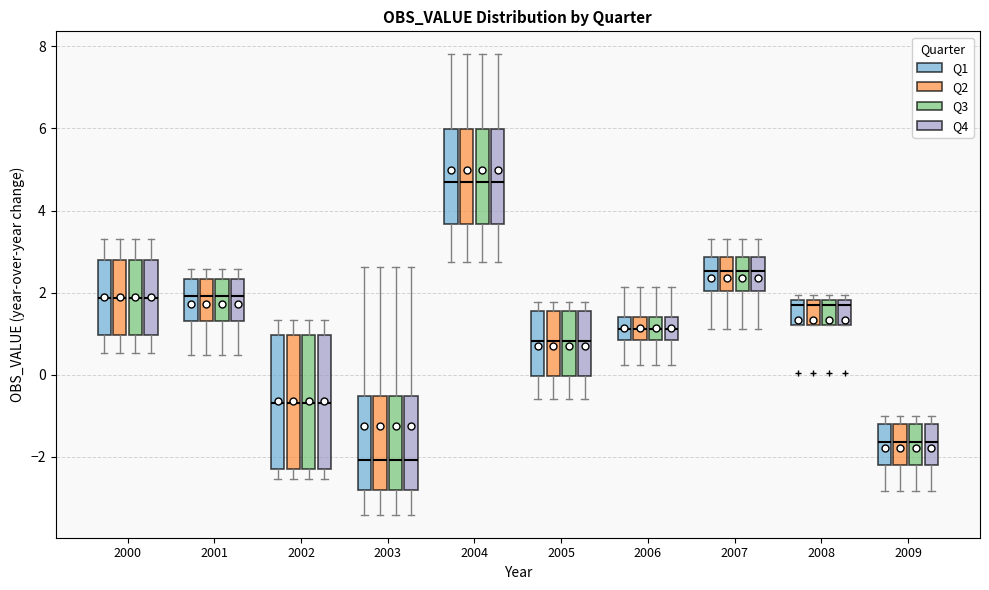

Reading left to right, read every box against the y-axis: the position of its median line, the range the box covers, and the ends of its whiskers. The values are not printed on the chart, so give them approximately, as read against the axis.

2000 (Q1): median 1.8, box 1.0 to 2.8, whiskers 0.6 to 3.4
2000 (Q2): median 1.8, box 1.0 to 2.8, whiskers 0.6 to 3.4
2000 (Q3): median 1.8, box 1.0 to 2.8, whiskers 0.6 to 3.4
2000 (Q4): median 1.8, box 1.0 to 2.8, whiskers 0.6 to 3.4
2001 (Q1): median 2.0, box 1.2 to 2.4, whiskers 0.4 to 2.6
2001 (Q2): median 2.0, box 1.2 to 2.4, whiskers 0.4 to 2.6
2001 (Q3): median 2.0, box 1.2 to 2.4, whiskers 0.4 to 2.6
2001 (Q4): median 2.0, box 1.2 to 2.4, whiskers 0.4 to 2.6
2002 (Q1): median -0.6, box -2.4 to 1.0, whiskers -2.6 to 1.4
2002 (Q2): median -0.6, box -2.4 to 1.0, whiskers -2.6 to 1.4
2002 (Q3): median -0.6, box -2.4 to 1.0, whiskers -2.6 to 1.4
2002 (Q4): median -0.6, box -2.4 to 1.0, whiskers -2.6 to 1.4
2003 (Q1): median -2.0, box -2.8 to -0.6, whiskers -3.4 to 2.6
2003 (Q2): median -2.0, box -2.8 to -0.6, whiskers -3.4 to 2.6
2003 (Q3): median -2.0, box -2.8 to -0.6, whiskers -3.4 to 2.6
2003 (Q4): median -2.0, box -2.8 to -0.6, whiskers -3.4 to 2.6
2004 (Q1): median 4.6, box 3.6 to 6.0, whiskers 2.8 to 7.8
2004 (Q2): median 4.6, box 3.6 to 6.0, whiskers 2.8 to 7.8
2004 (Q3): median 4.6, box 3.6 to 6.0, whiskers 2.8 to 7.8
2004 (Q4): median 4.6, box 3.6 to 6.0, whiskers 2.8 to 7.8
2005 (Q1): median 0.8, box 0.0 to 1.6, whiskers -0.6 to 1.8
2005 (Q2): median 0.8, box 0.0 to 1.6, whiskers -0.6 to 1.8
2005 (Q3): median 0.8, box 0.0 to 1.6, whiskers -0.6 to 1.8
2005 (Q4): median 0.8, box 0.0 to 1.6, whiskers -0.6 to 1.8
2006 (Q1): median 1.2, box 0.8 to 1.4, whiskers 0.2 to 2.2
2006 (Q2): median 1.2, box 0.8 to 1.4, whiskers 0.2 to 2.2
2006 (Q3): median 1.2, box 0.8 to 1.4, whiskers 0.2 to 2.2
2006 (Q4): median 1.2, box 0.8 to 1.4, whiskers 0.2 to 2.2
2007 (Q1): median 2.6, box 2.0 to 2.8, whiskers 1.2 to 3.4
2007 (Q2): median 2.6, box 2.0 to 2.8, whiskers 1.2 to 3.4
2007 (Q3): median 2.6, box 2.0 to 2.8, whiskers 1.2 to 3.4
2007 (Q4): median 2.6, box 2.0 to 2.8, whiskers 1.2 to 3.4
2008 (Q1): median 1.6, box 1.2 to 1.8, whiskers 1.2 to 2.0
2008 (Q2): median 1.6, box 1.2 to 1.8, whiskers 1.2 to 2.0
2008 (Q3): median 1.6, box 1.2 to 1.8, whiskers 1.2 to 2.0
2008 (Q4): median 1.6, box 1.2 to 1.8, whiskers 1.2 to 2.0
2009 (Q1): median -1.6, box -2.2 to -1.2, whiskers -2.8 to -1.0
2009 (Q2): median -1.6, box -2.2 to -1.2, whiskers -2.8 to -1.0
2009 (Q3): median -1.6, box -2.2 to -1.2, whiskers -2.8 to -1.0
2009 (Q4): median -1.6, box -2.2 to -1.2, whiskers -2.8 to -1.0